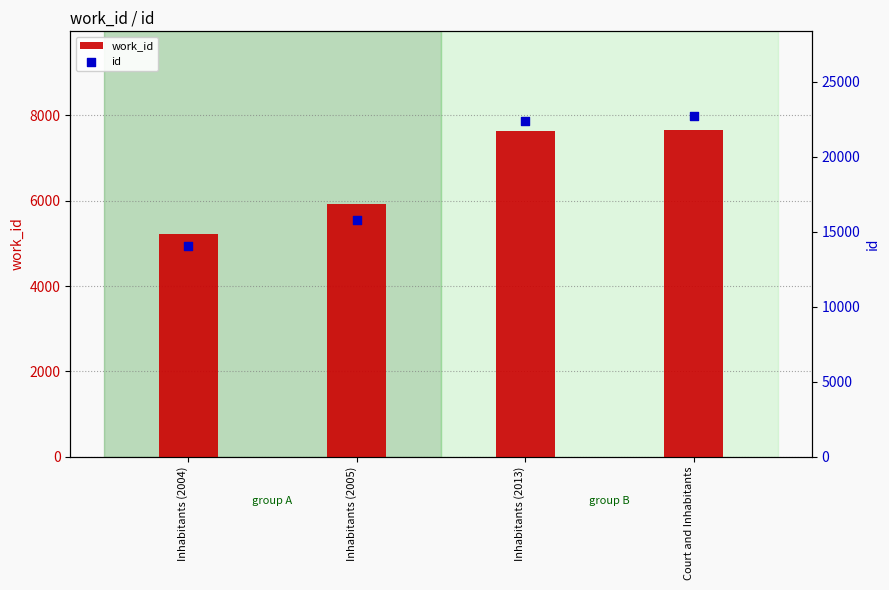

Which series has the largest Y range (max minus min)?

id